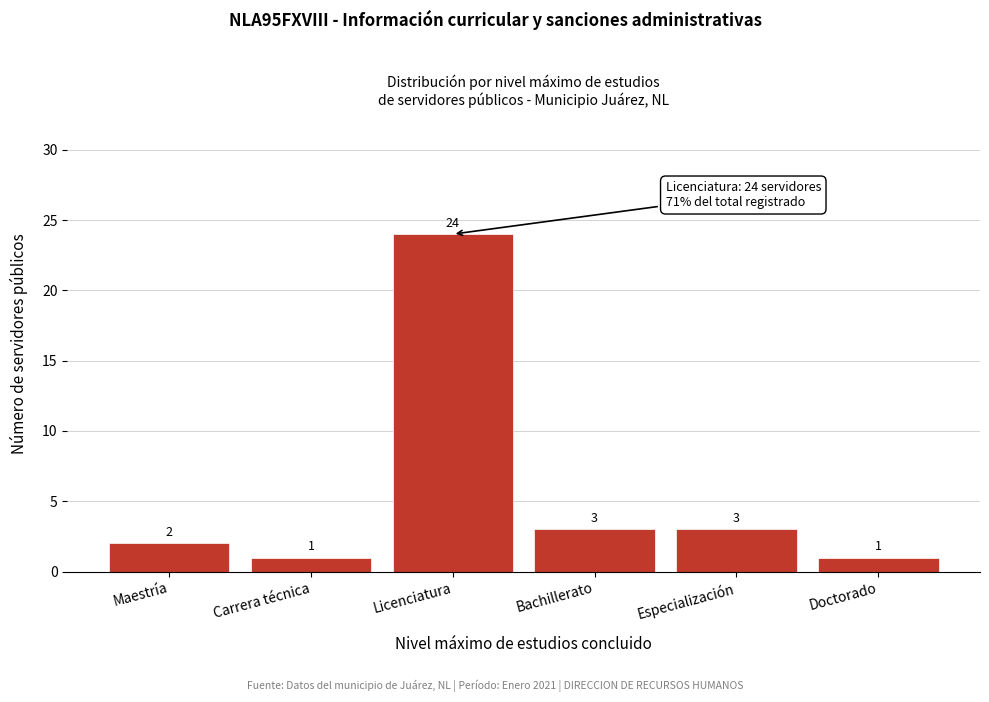

Reading left to right, transcribe all the data shown in this chart.

2	1	24	3	3	1